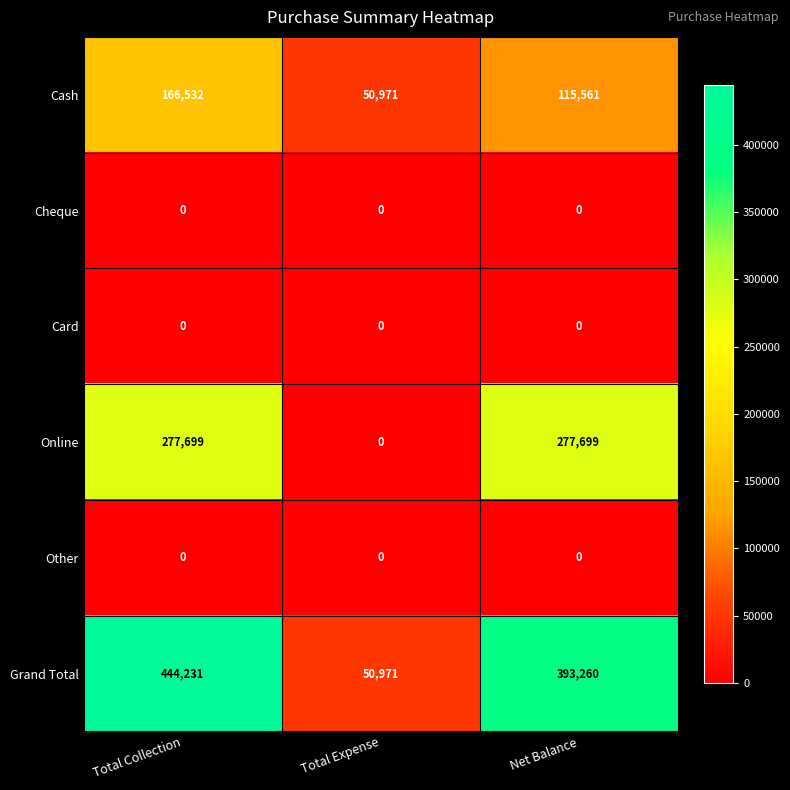

How many categories are shown in the chart?

3